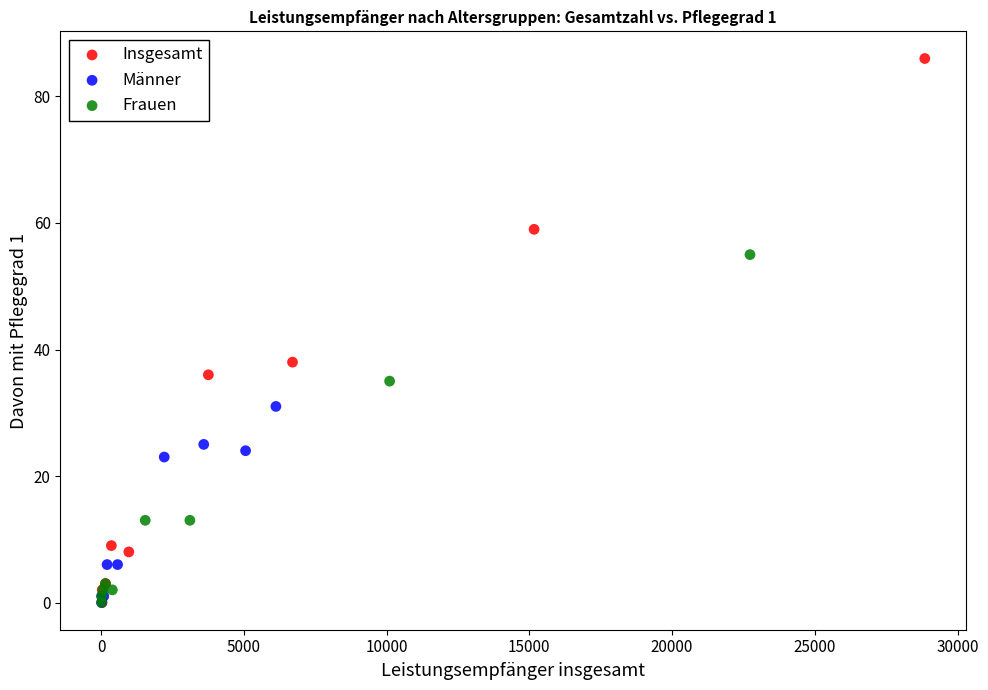

What are all the series names shown in the legend?

Insgesamt, Männer, Frauen